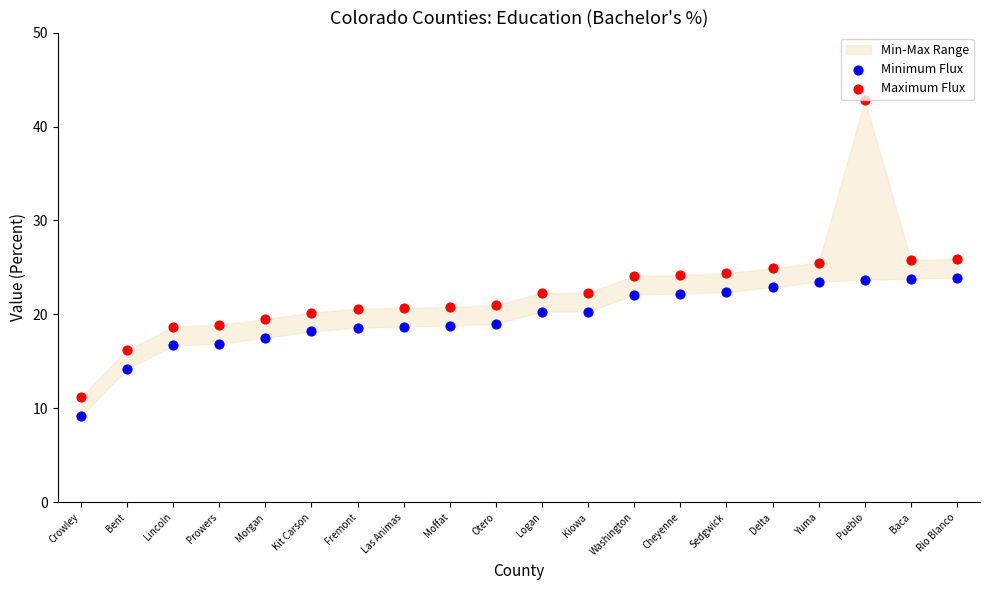

Which series has the widest spread of Y values?

Maximum Flux